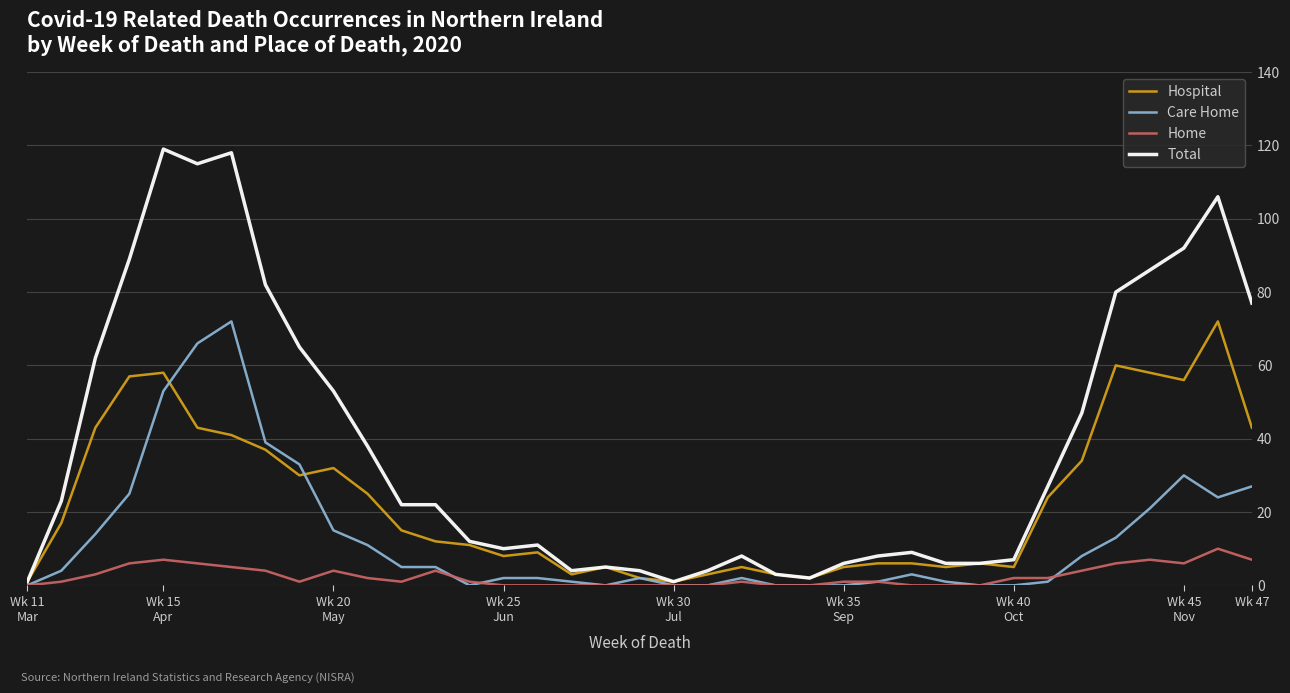

Which series has the largest total across all categories?

Total